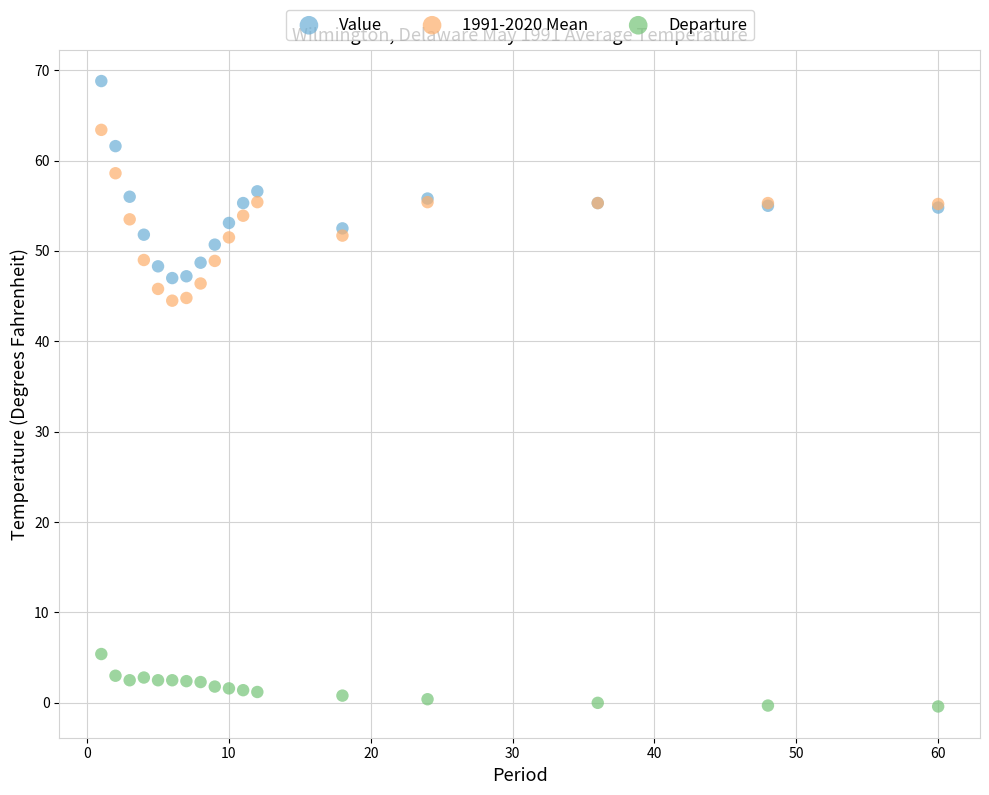

What is the X range (max minus min) for the scatter plot?

59.0